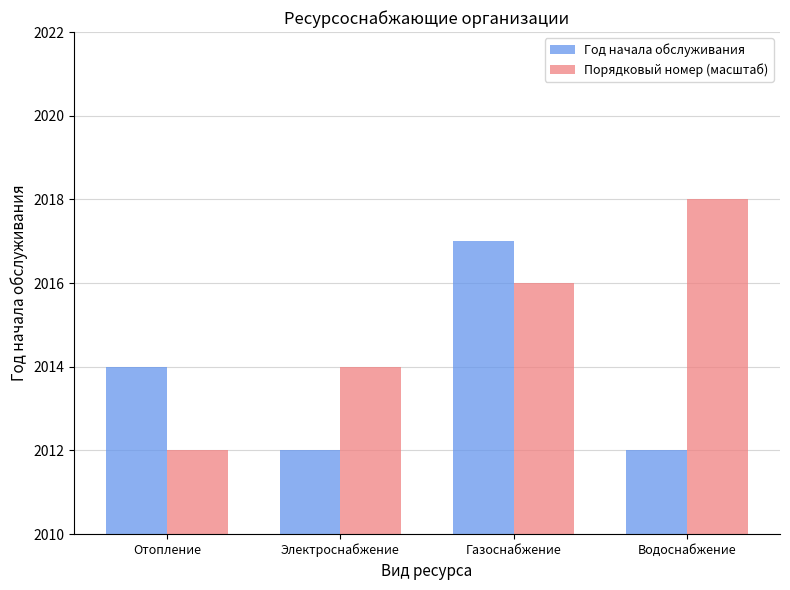

Which series has the widest spread of values?

Порядковый номер (масштаб)